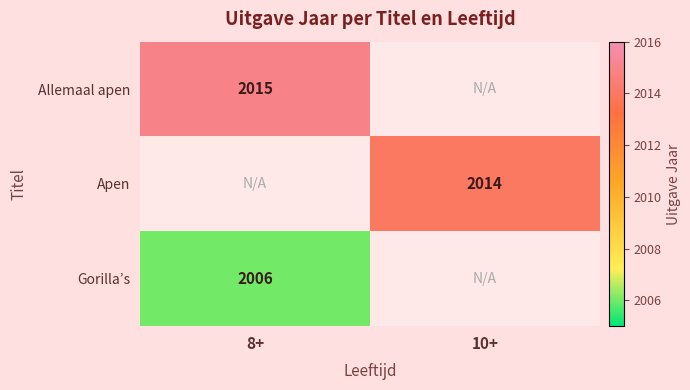

Is the value of Allemaal apen at 8+ greater than the value of Gorilla’s at 8+?

Yes